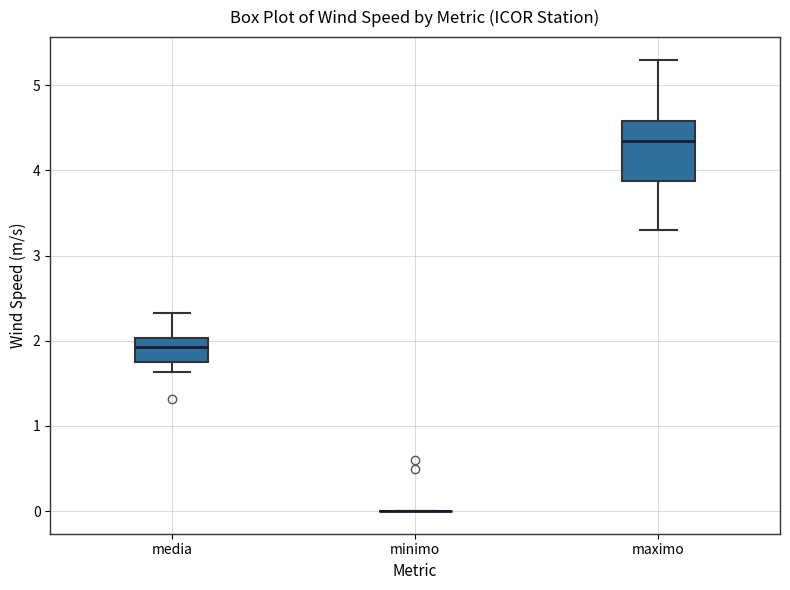

Reading left to right, read every box against the y-axis: the position of its median line, the range the box covers, and the ends of its whiskers. The values are not printed on the chart, so give them approximately, as read against the axis.

media: median 1.9, box 1.8 to 2.0, whiskers 1.6 to 2.3
minimo: box collapsed to a line at 0.0, whiskers 0.0 to 0.0
maximo: median 4.4, box 3.9 to 4.6, whiskers 3.3 to 5.3